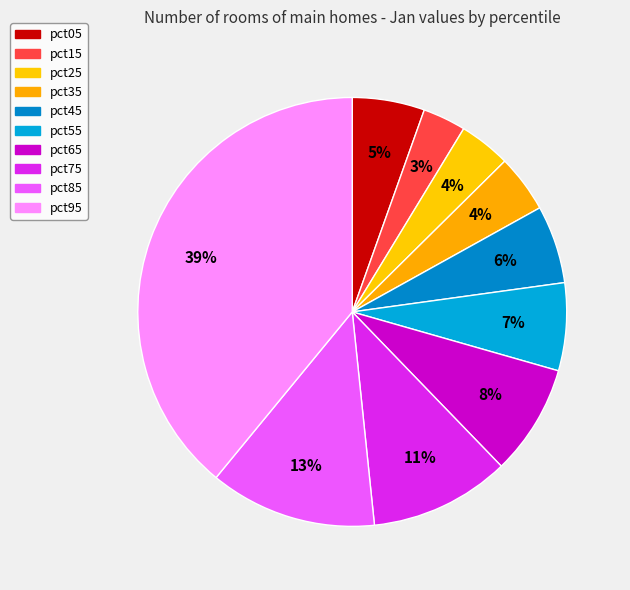

Which slice is the largest?

pct95